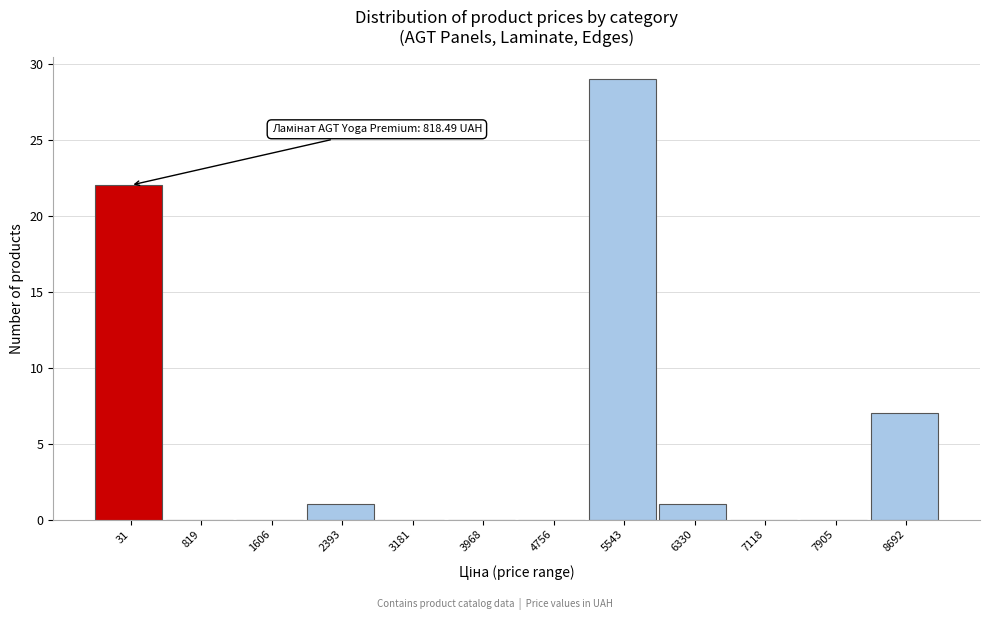

Reading left to right, what are all the values shown in this chart?

31=22	819=0	1606=0	2393=1	3181=0	3968=0	4756=0	5543=29	6330=1	7118=0	7905=0	8692=7